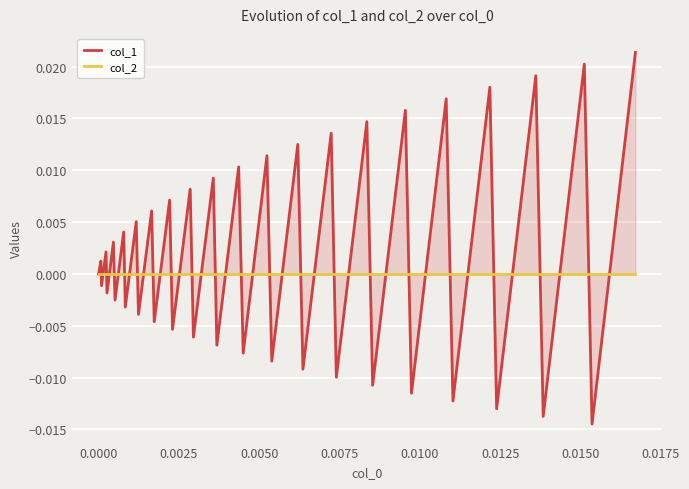

Which series ends up on top after the final intersection of col_2 and col_1?

col_1